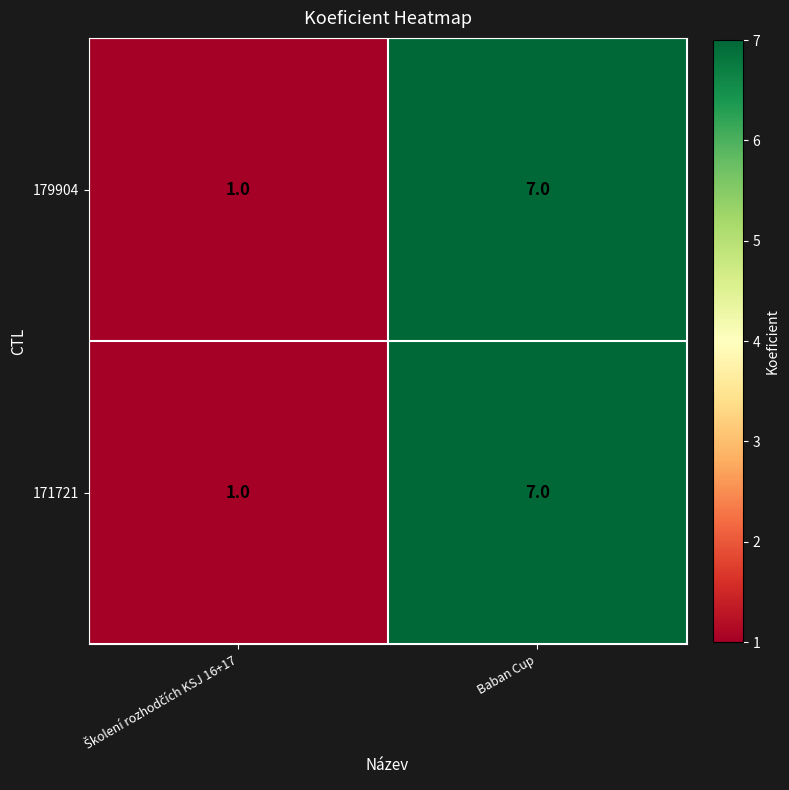

What is the smallest value displayed?

1